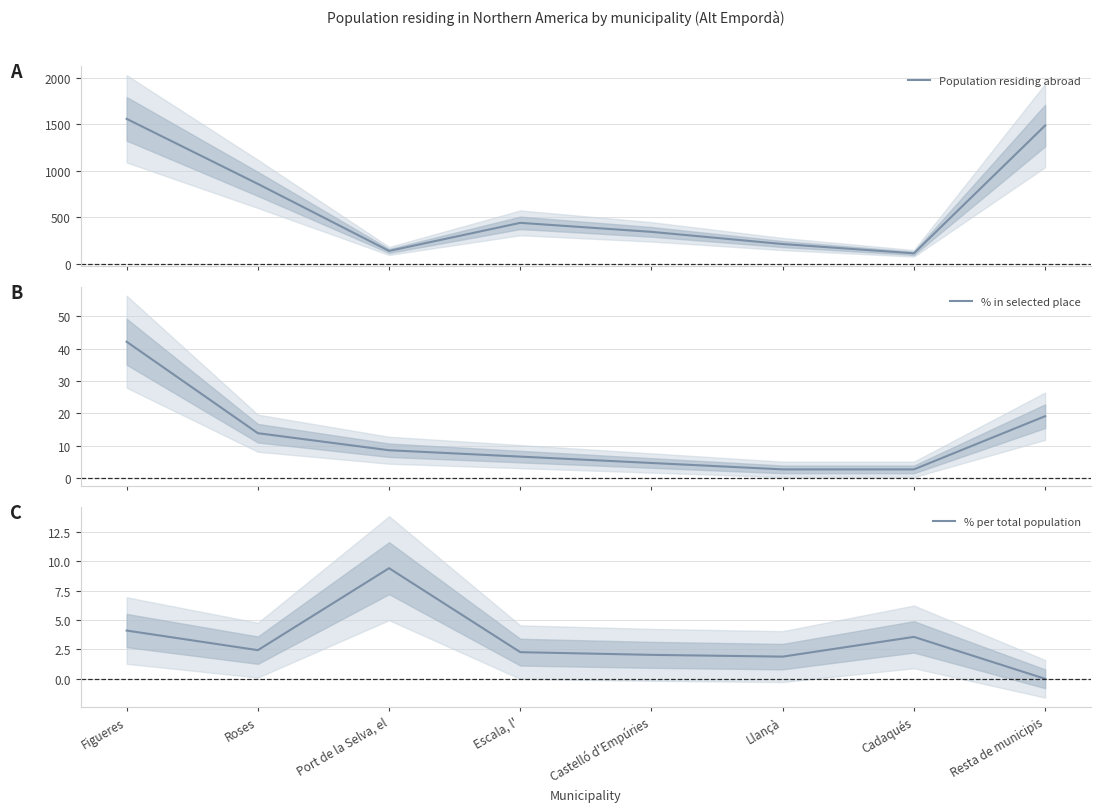

Between Cadaqués and Castelló d'Empúries, which is larger?

Castelló d'Empúries